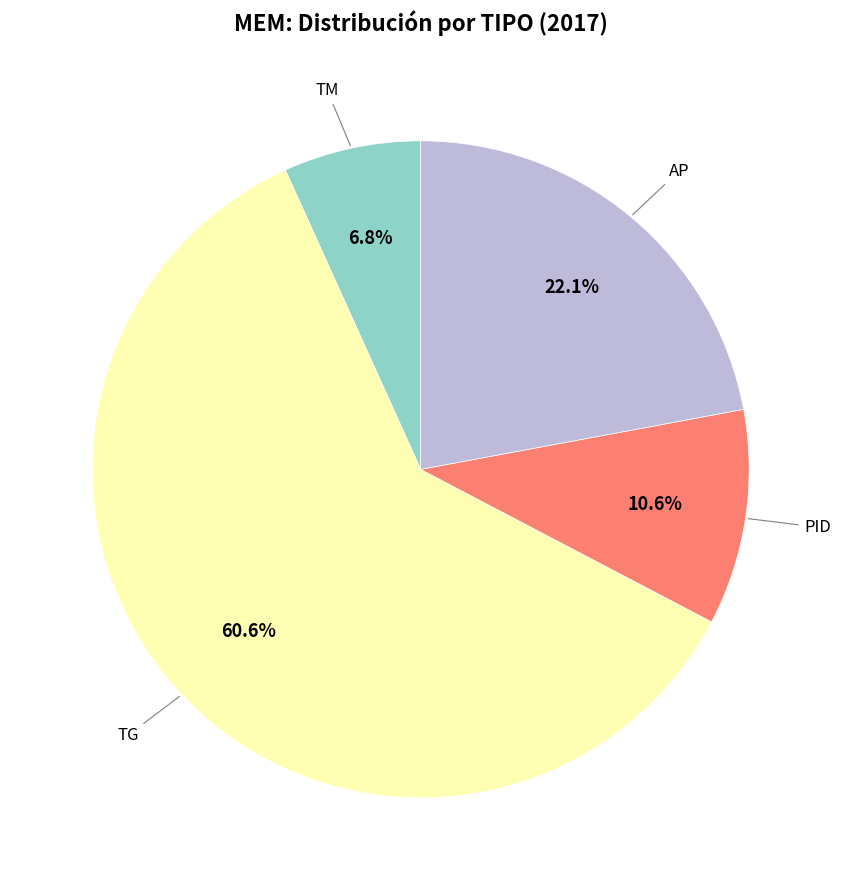

To the nearest percent, what is the difference between the largest and smallest slice percentages?

54%